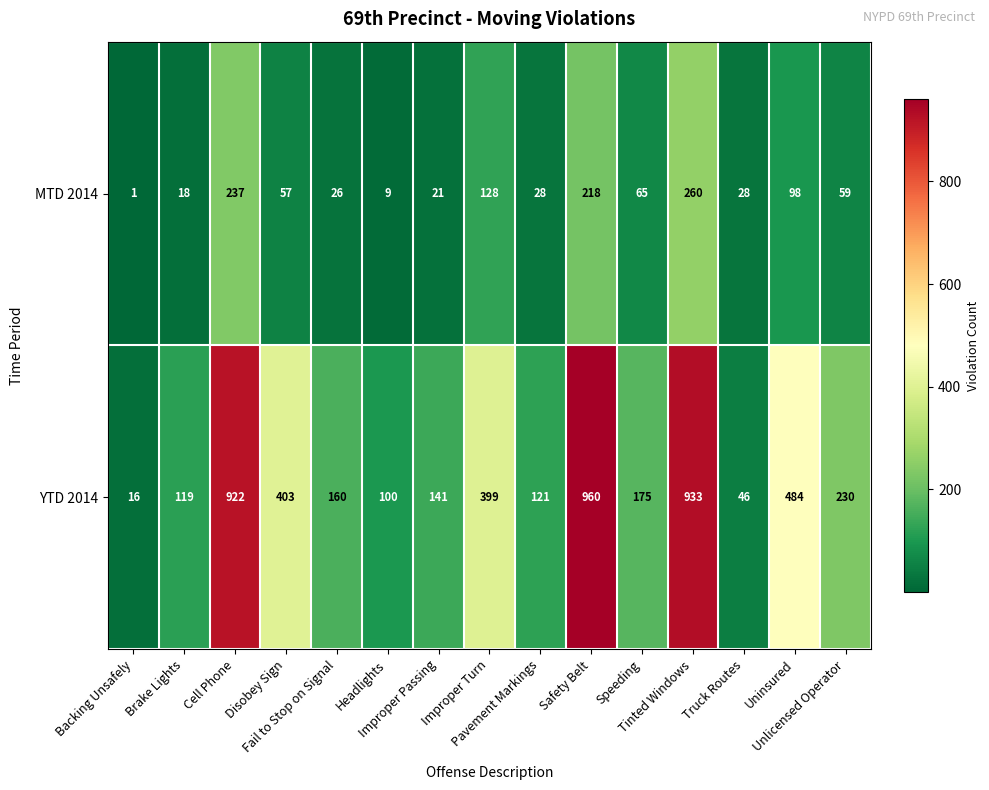

List the series in order of their peak value, lowest first.

MTD 2014, YTD 2014